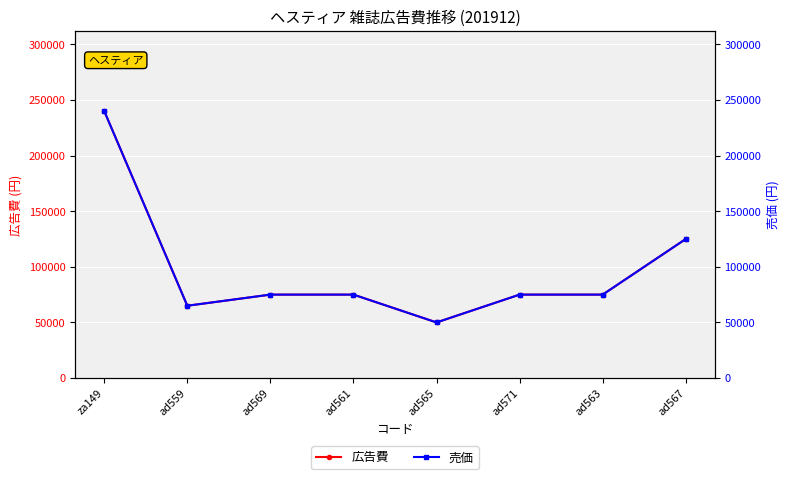

What is the difference between the 売価 values at ad569 and ad559?

10000